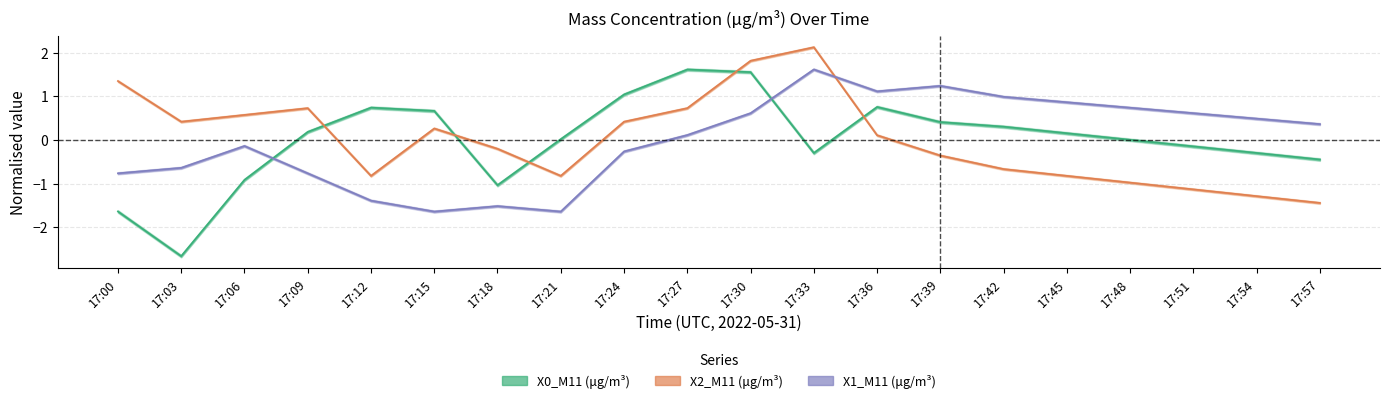

True or false: X0_M11 has a value of 0.3 at 17:42.

True